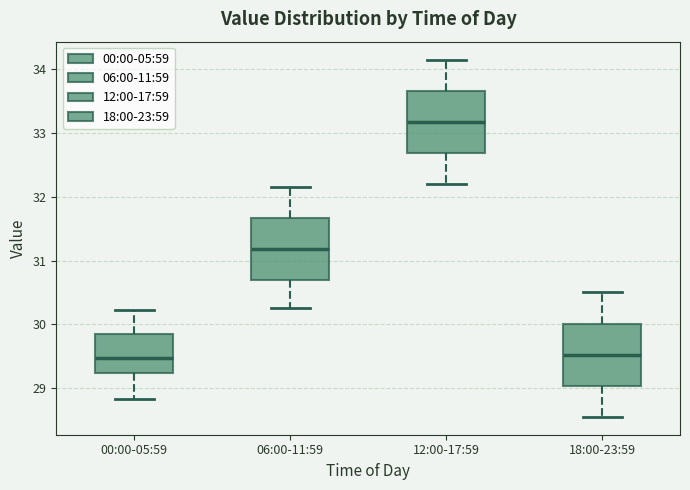

Where does the median line of the box for 00:00-05:59 sit on the y-axis? The values are not printed on the chart, so give them approximately, as read against the axis.

29.5